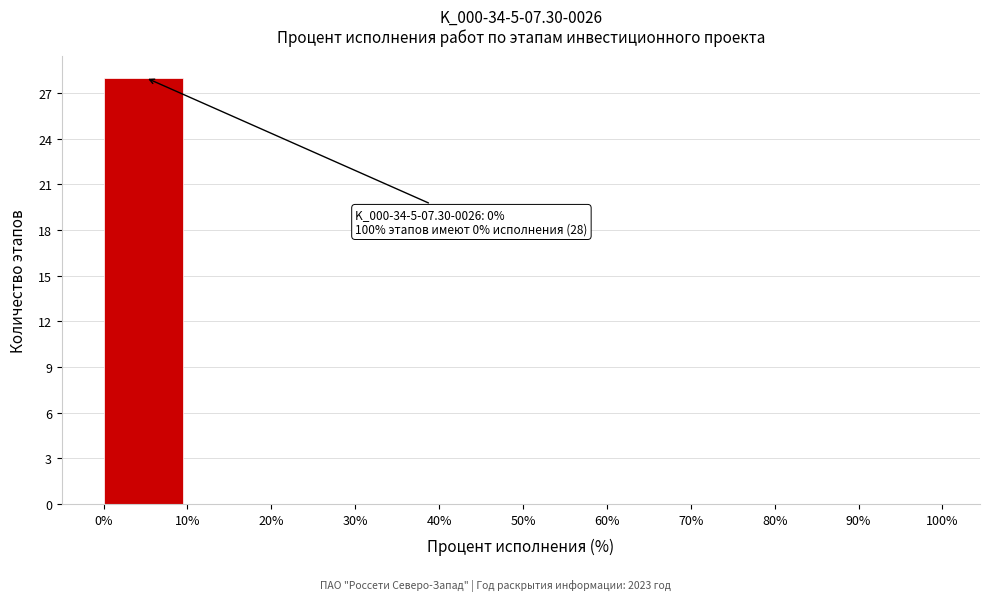

Which range on the x-axis has the tallest bar?

0% to 10%